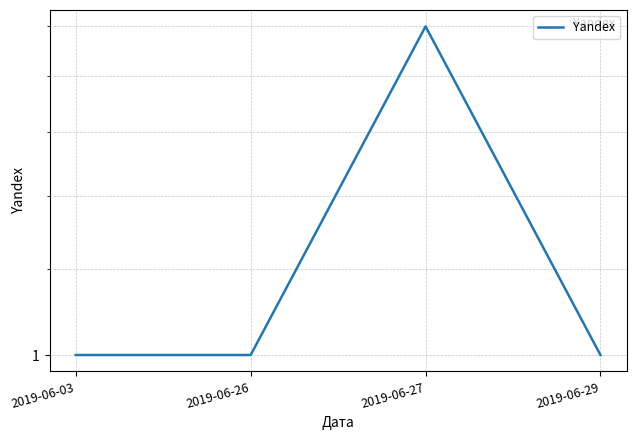

Count the number of values greater than 1.

1